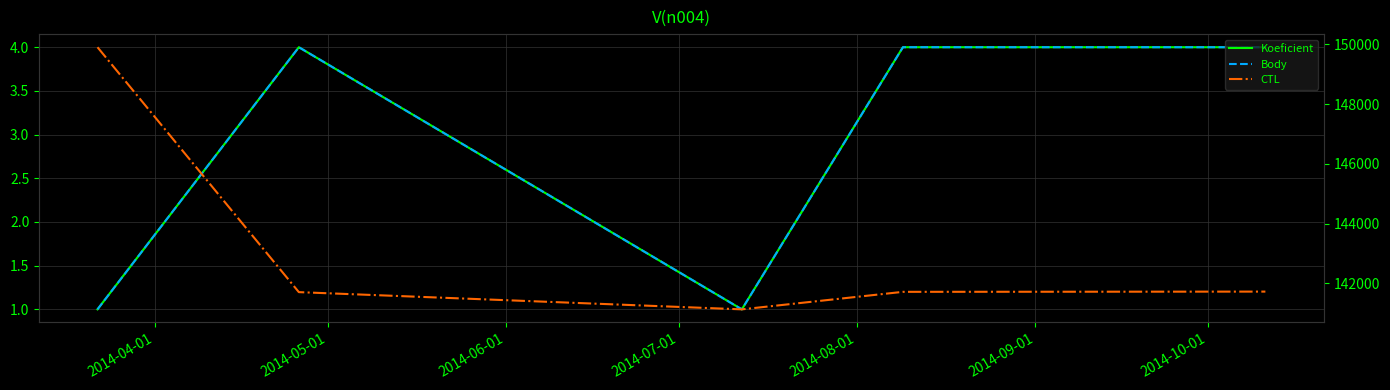

Reading left to right, list all the values displayed in this chart.

Koeficient: 1	4	1	4	4
Body: 1	4	1	4	4
CTL: 149903	141710	141134	141720	141728